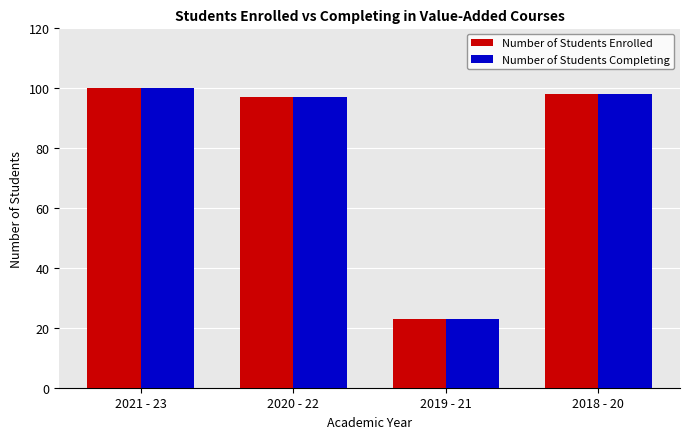

What is the label of the 2nd bar from the left?

2020 - 22